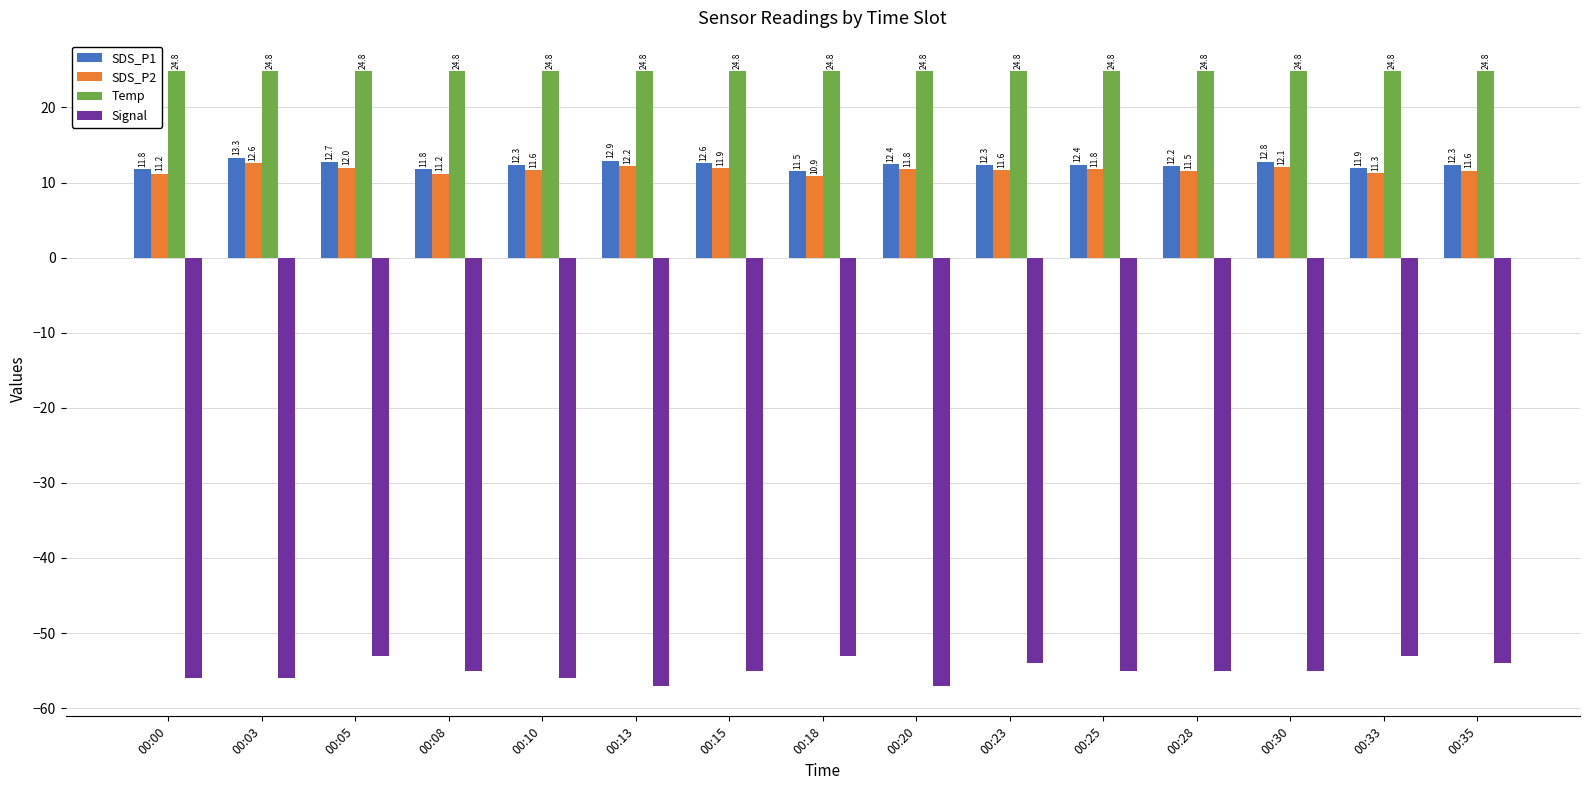

The value of SDS_P1 at 00:35 is 17.7. True or false?

False